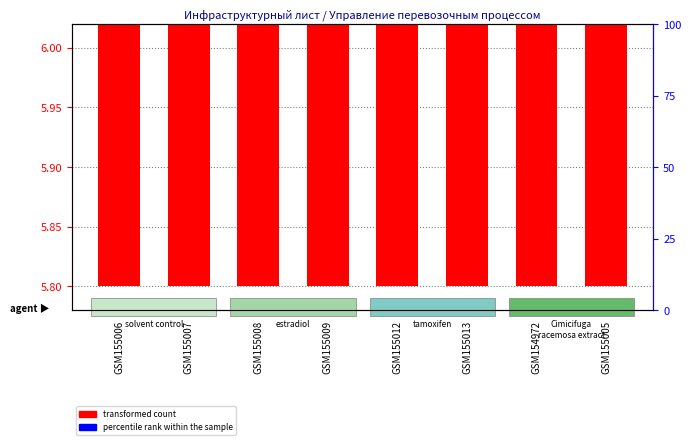

The value of transformed count at GSM155008 is 8.5. True or false?

False